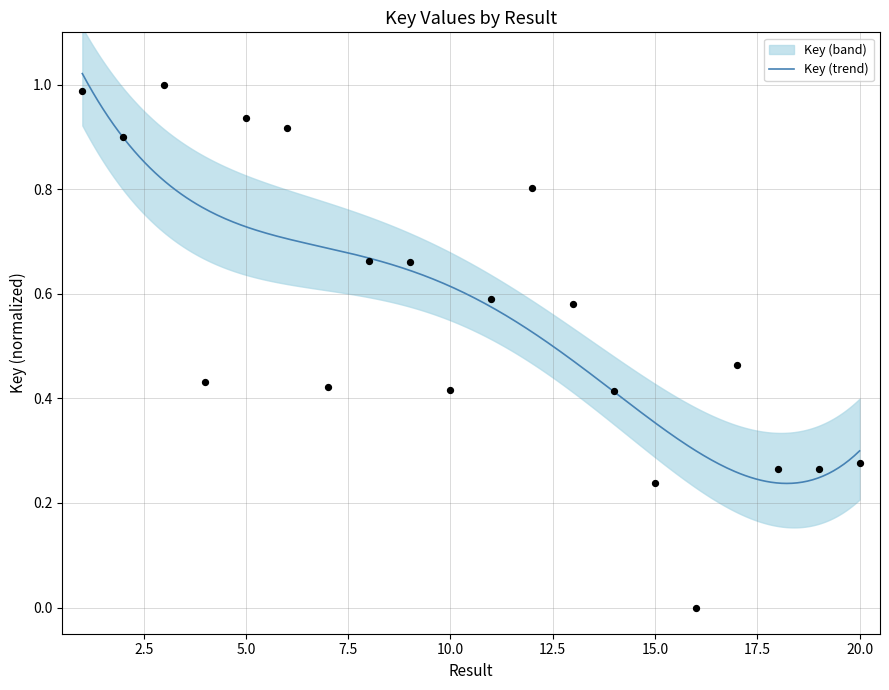

What is the change in value from 11 to 18?

-0.3